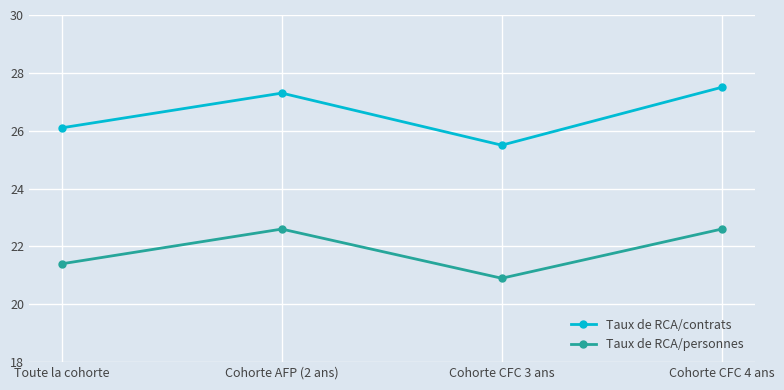

True or false: Taux de RCA/personnes and Taux de RCA/contrats intersect in this chart.

False